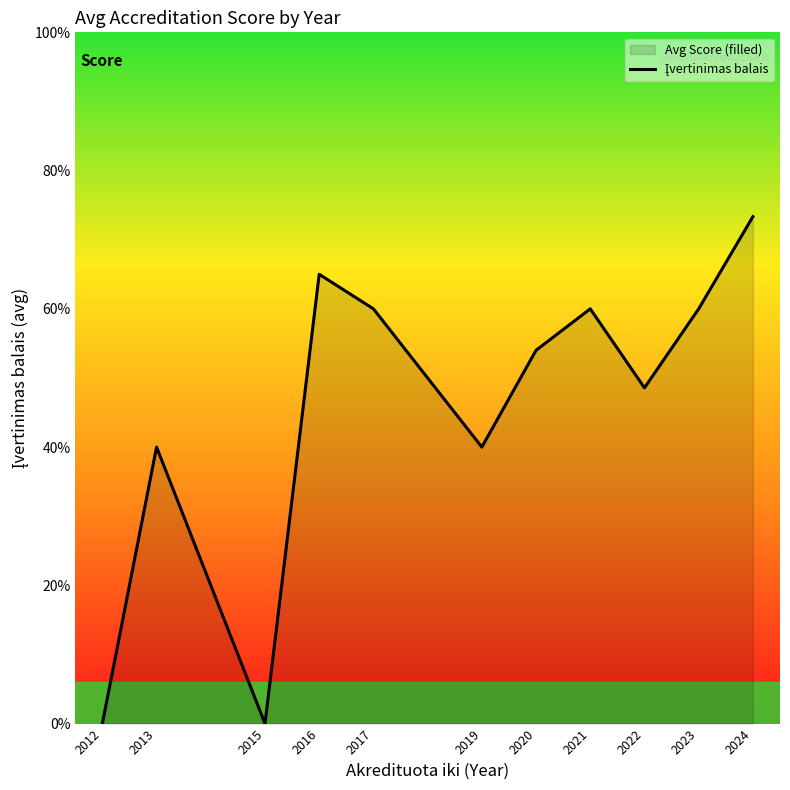

Does the chart display data point markers on the line(s)?

No